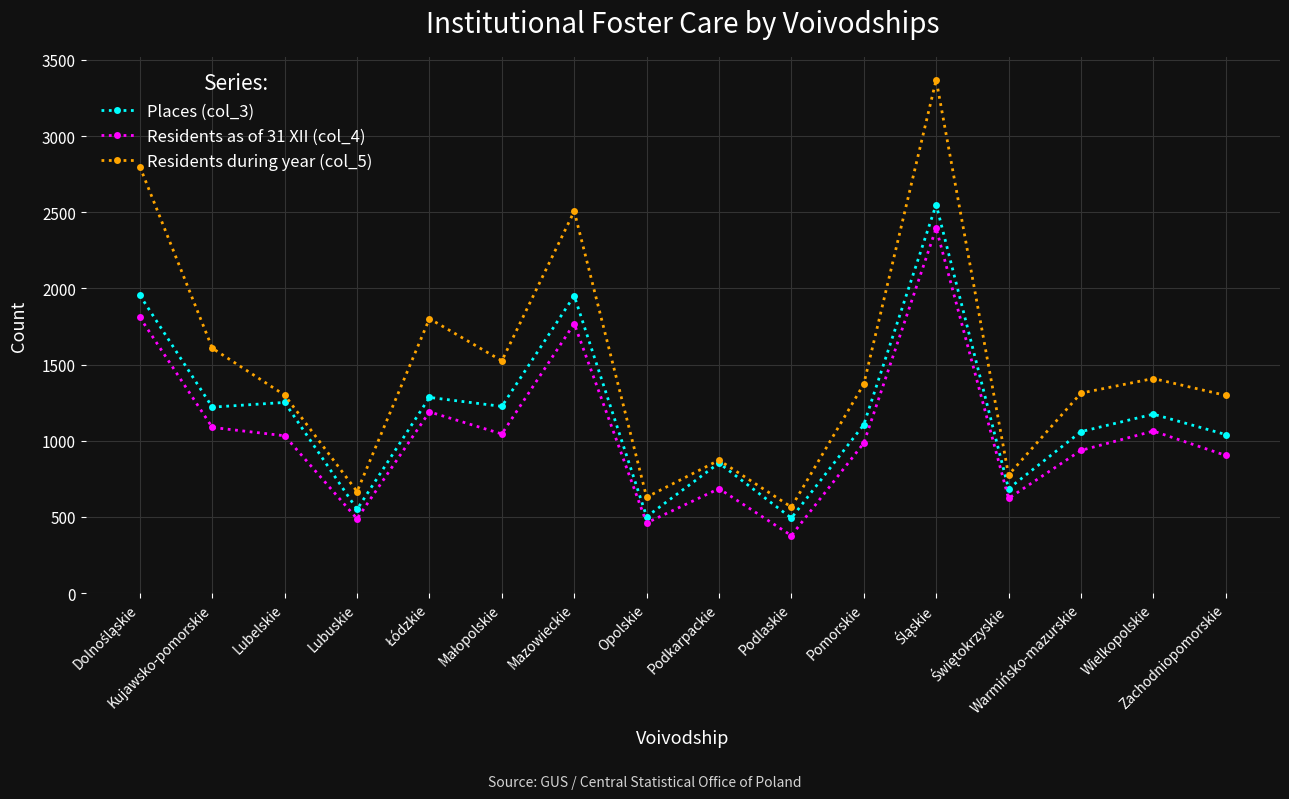

How many lines are shown in the chart?

3